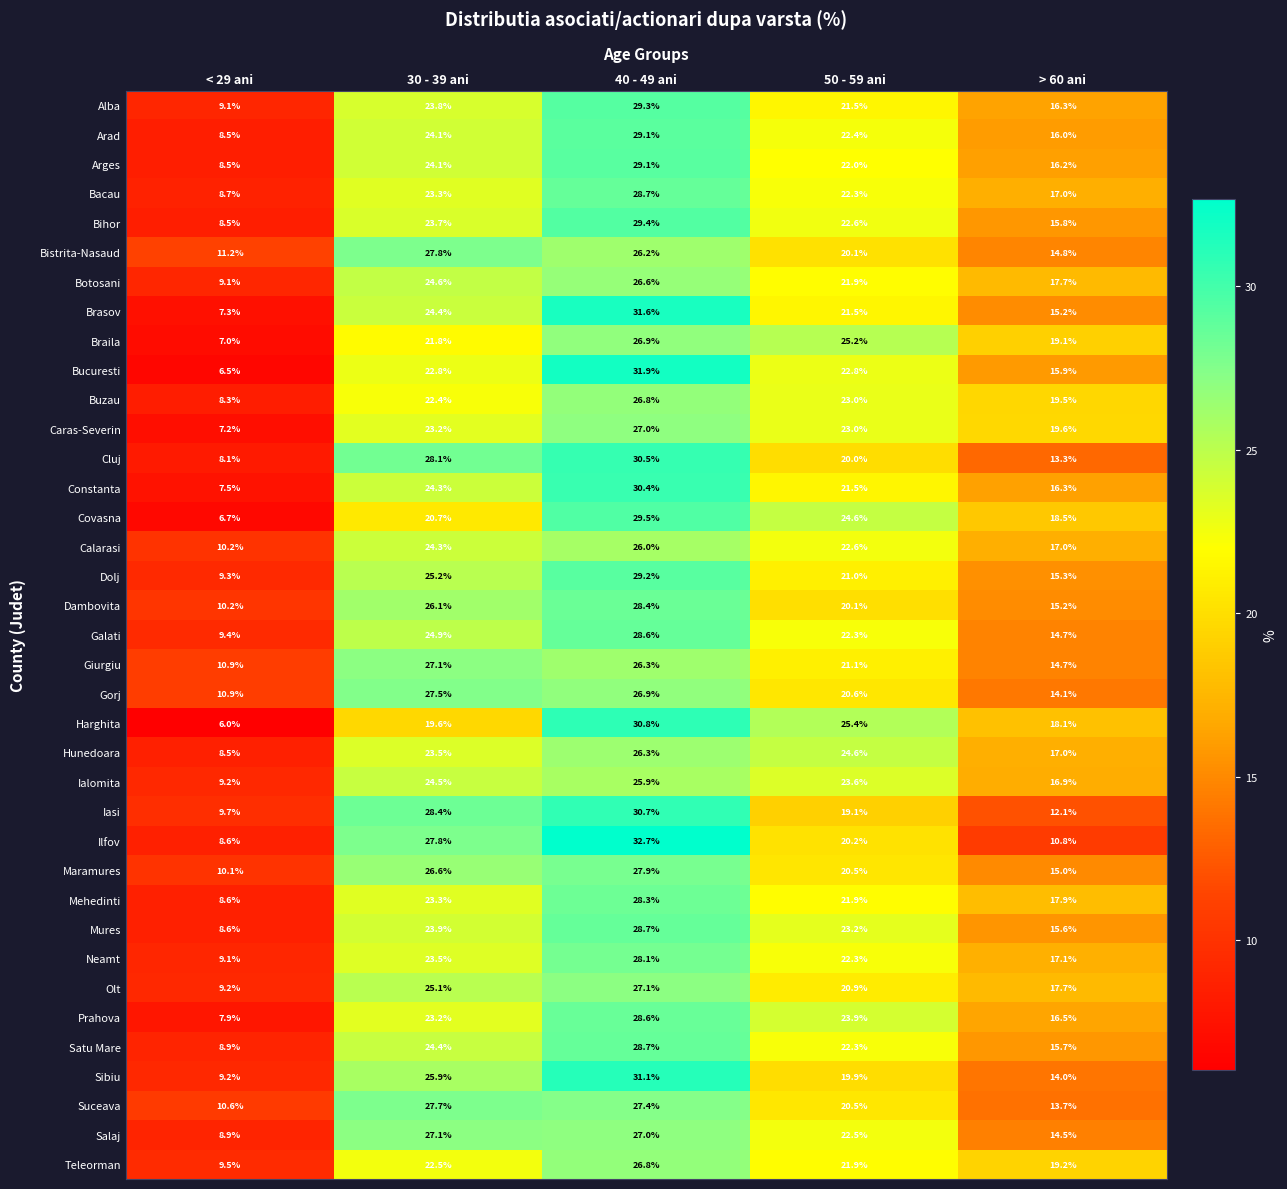

Read the Salaj value at 40 - 49 ani.

27.0